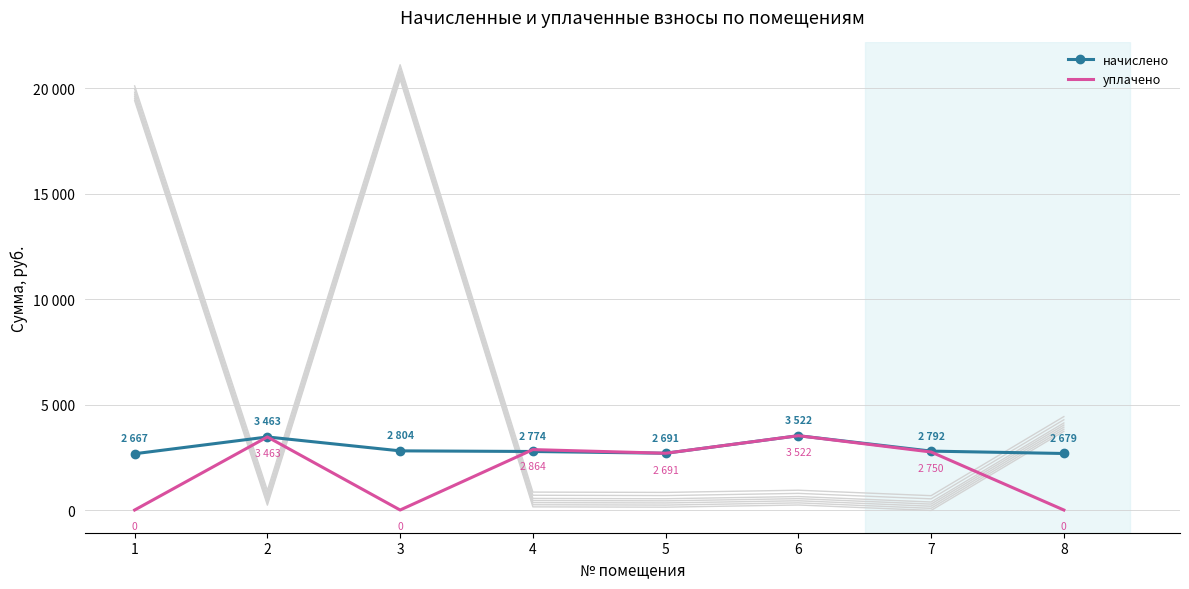

What is the minimum value for начислено?

2667.1